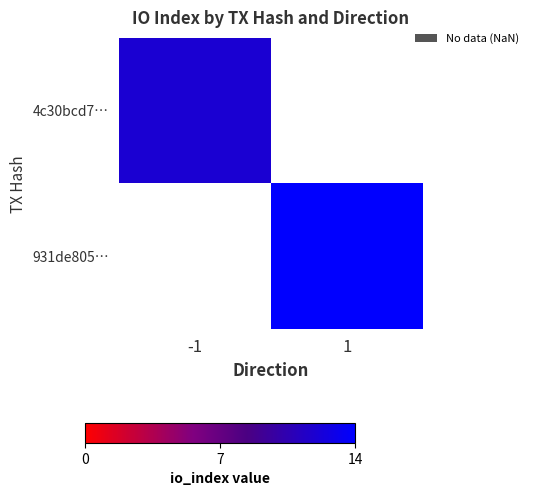

What is the maximum value for 4c30bcd7…?

12.0